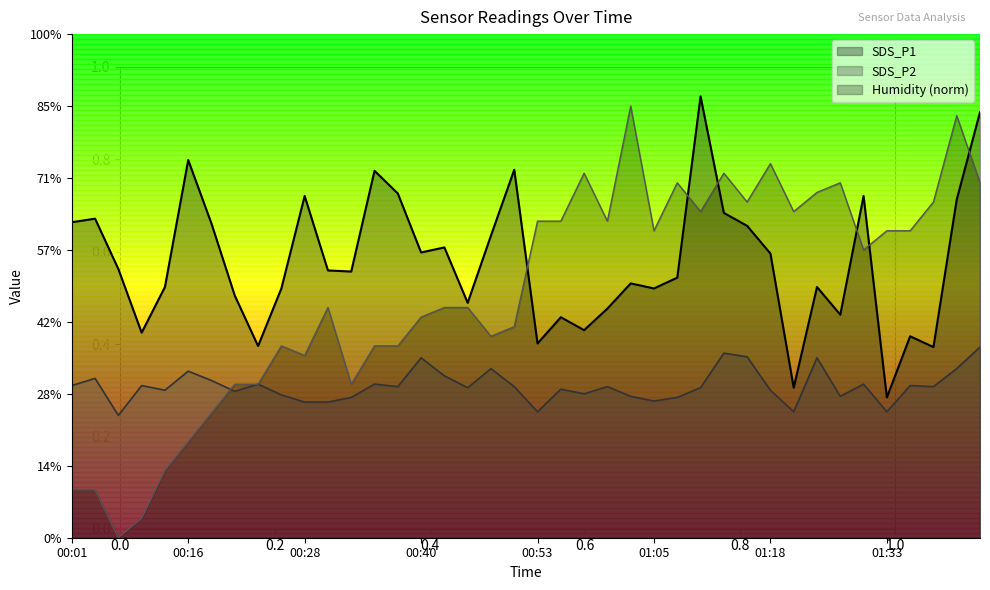

What is the label of the 29th point from the left?

01:13